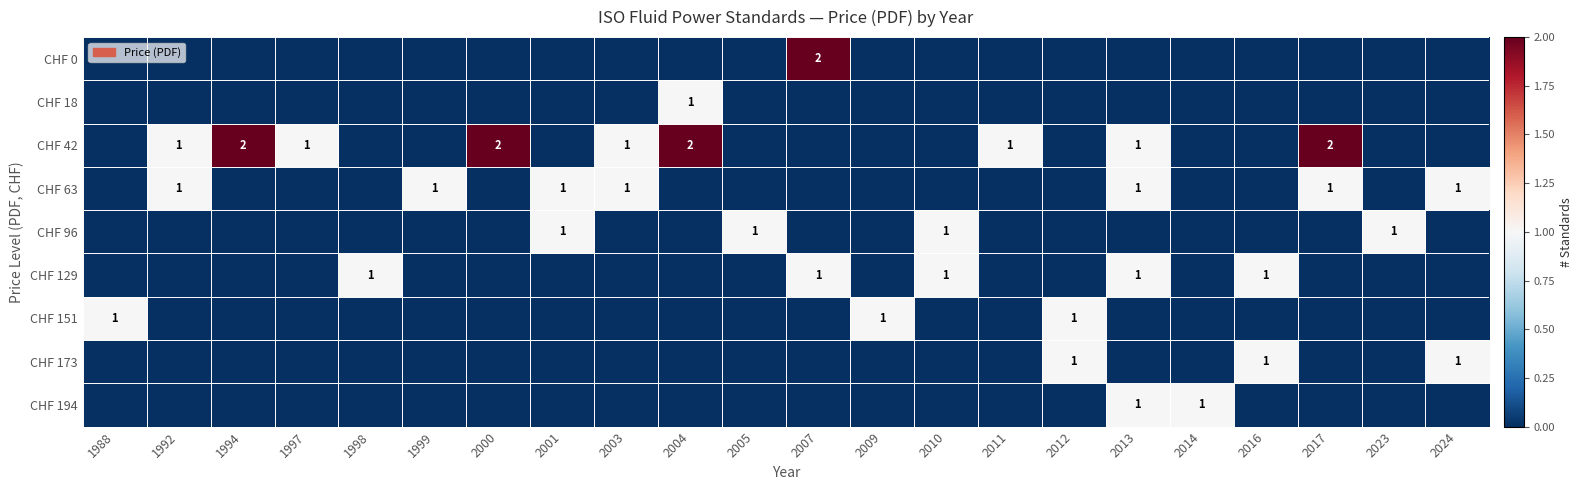

True or false: CHF 0 has a value of 3 at 2007.

False